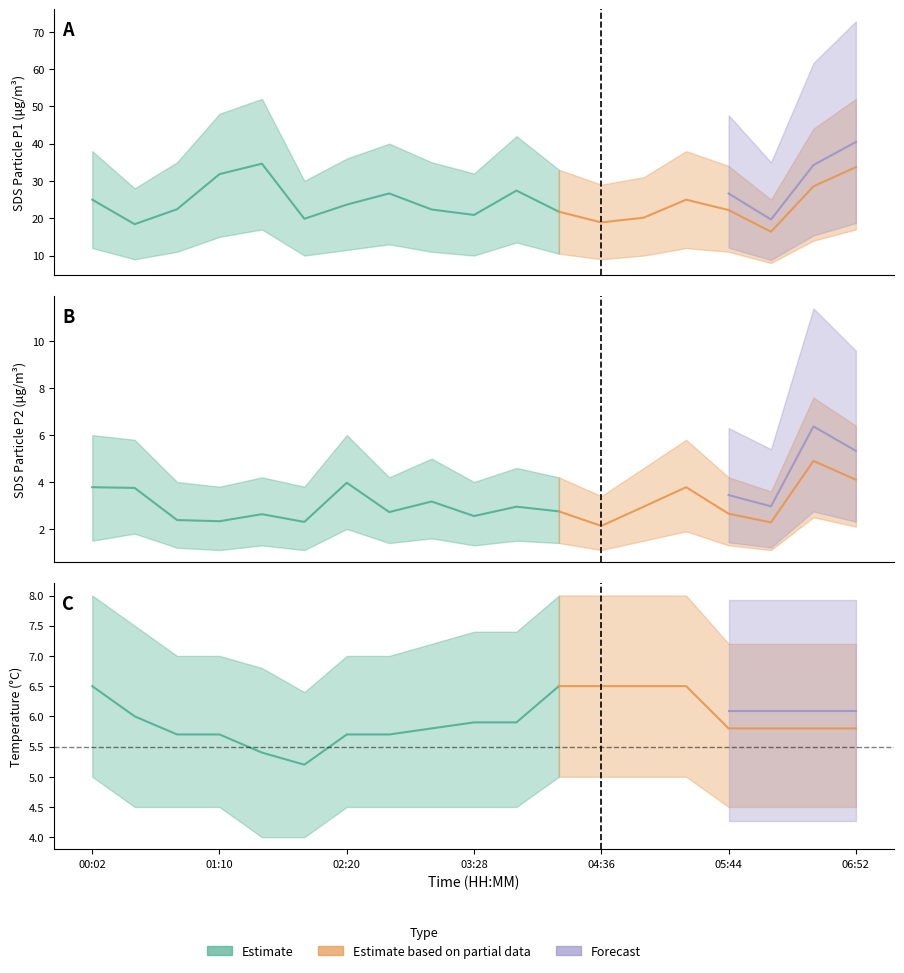

True or false: SDS_P2 and Temp cross at least once.

False